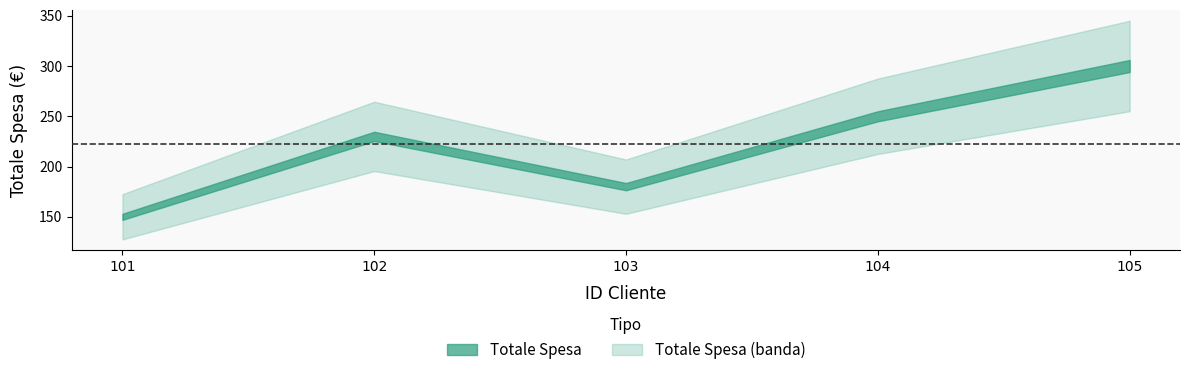

What is the greatest value displayed?

300